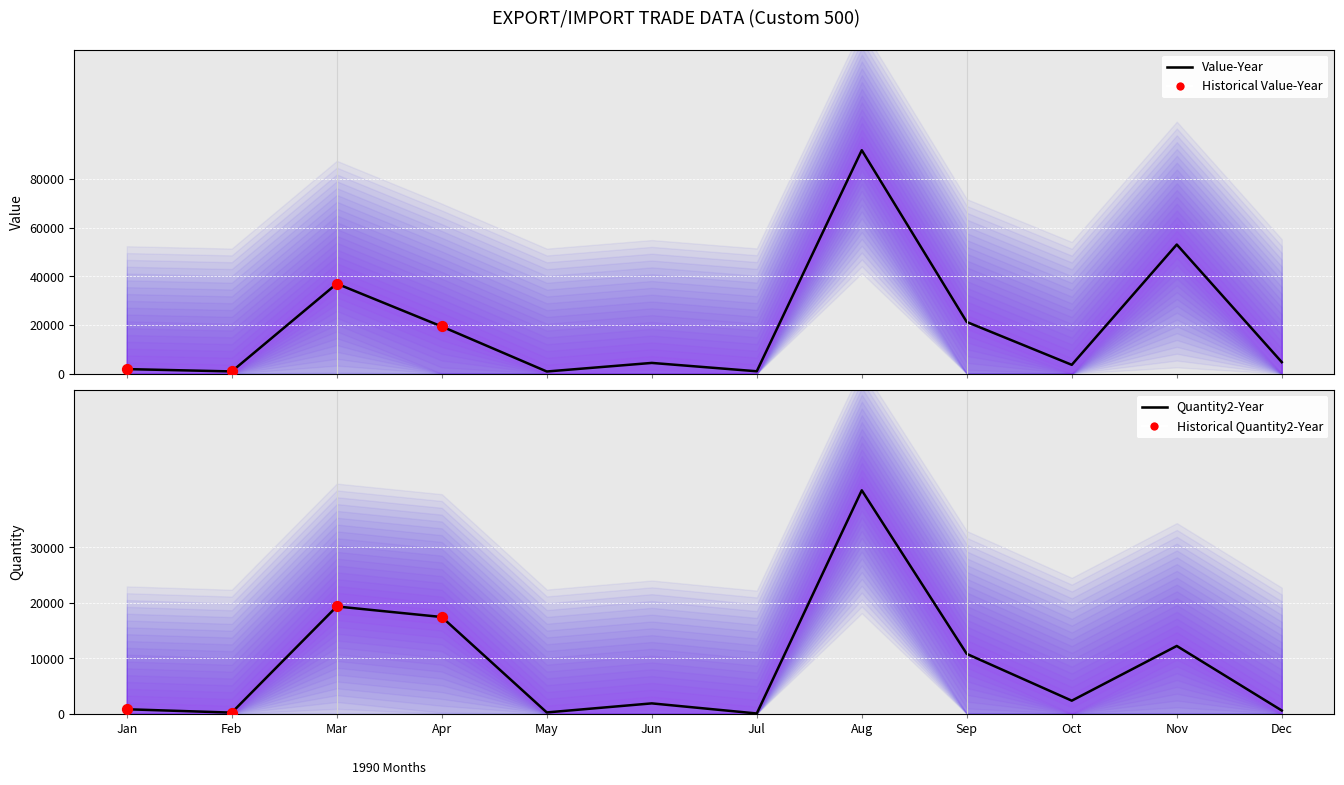

At which category is the sum across all series the highest?

7